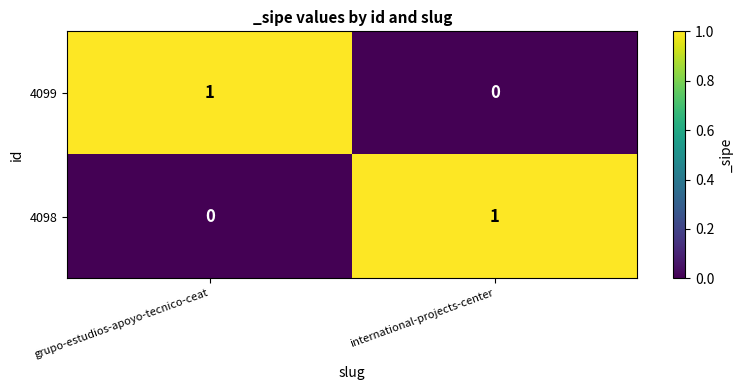

At which label is 4099 closest to 0?

international-projects-center